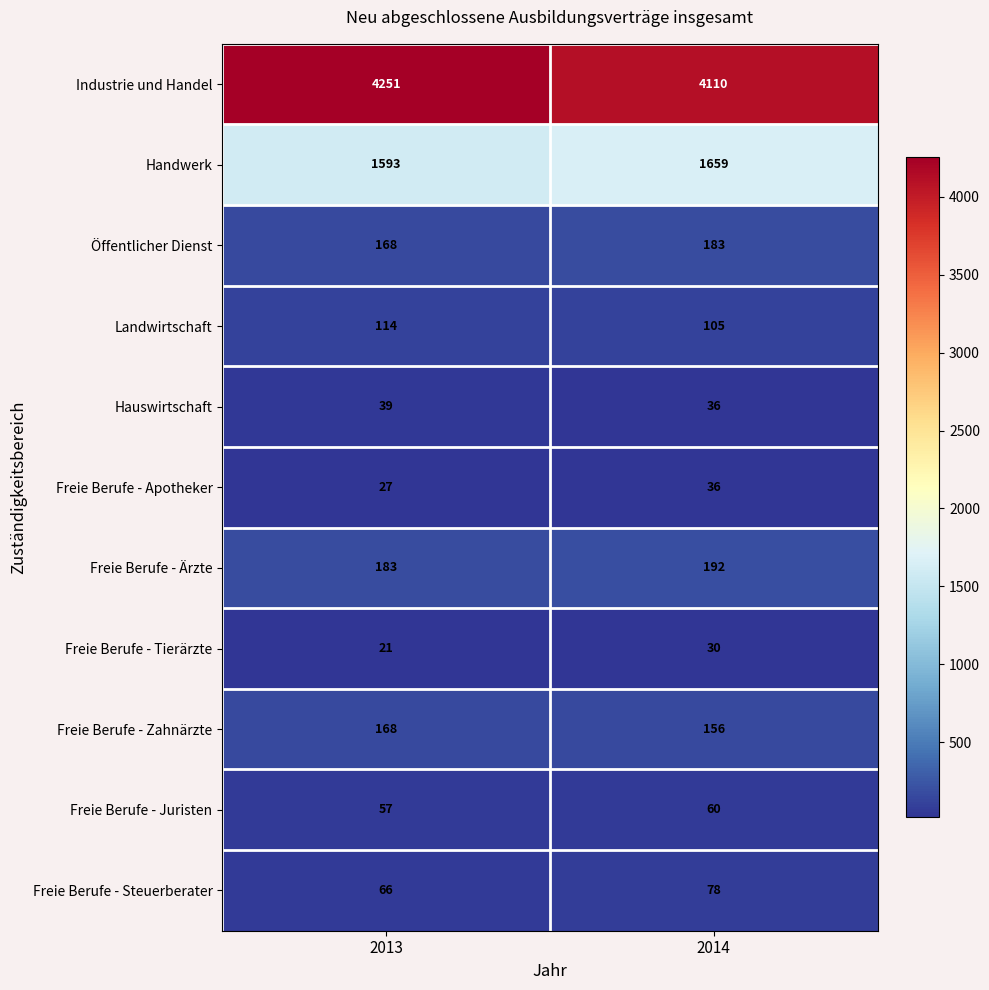

How many data points does each series have?

2